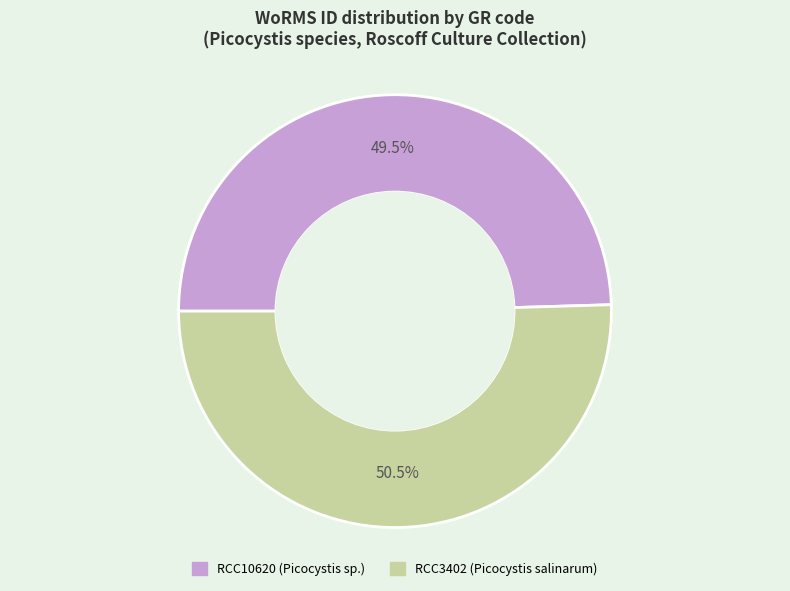

How many slices are in this pie chart?

2